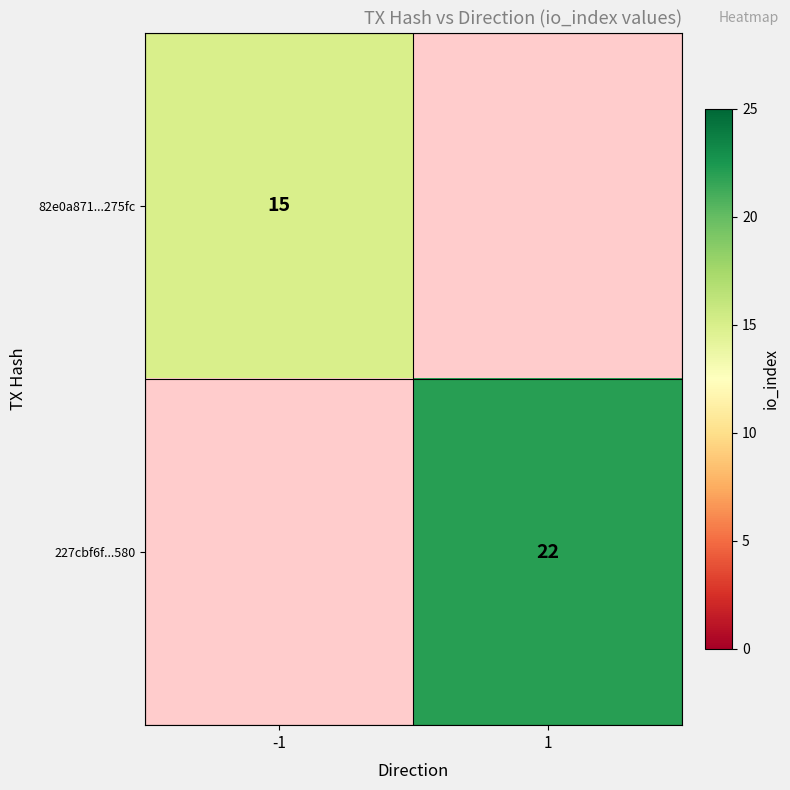

The 227cbf6f...580 series shows 22 at 1. True or false?

True